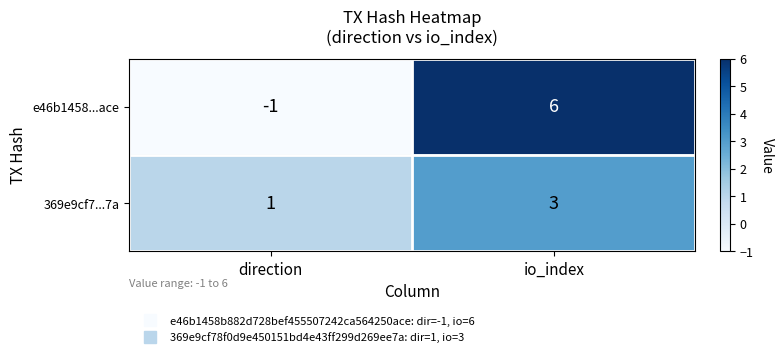

Reading left to right, transcribe all the data shown in this chart.

e46b1458...ace: direction=-1	io_index=6
369e9cf7...7a: direction=1	io_index=3